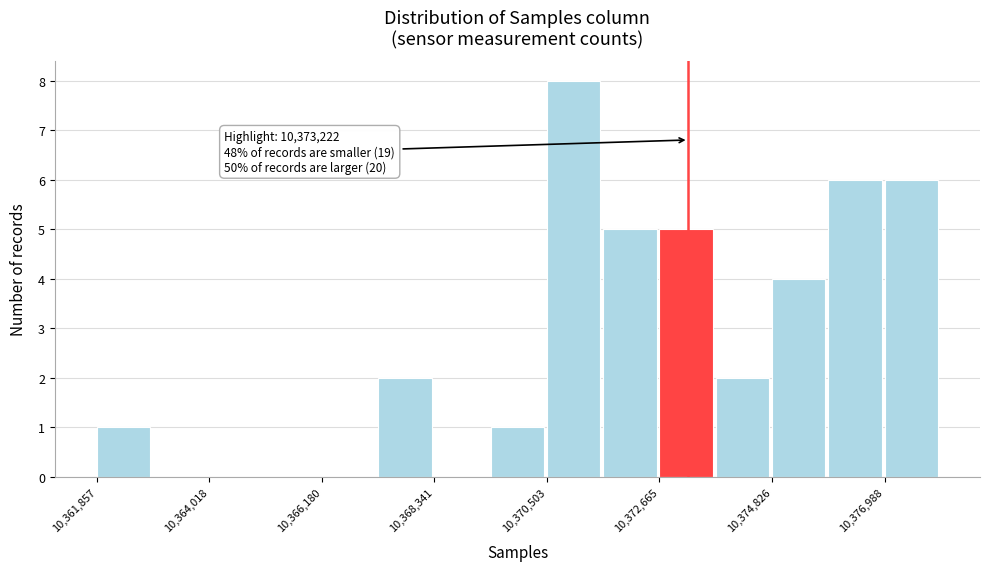

Read against the x-axis, roughly where is the centre of the tallest bar?

10371000